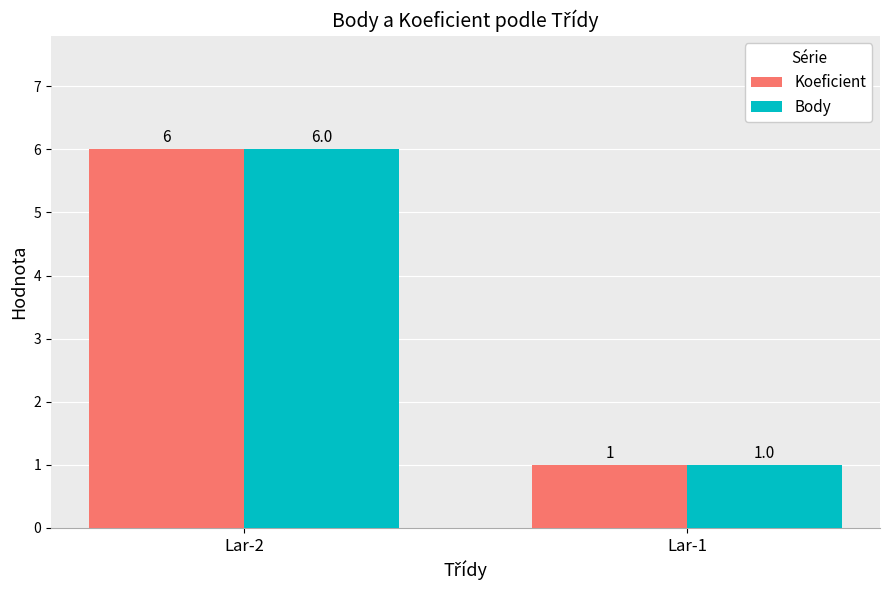

What is the sum of all Koeficient values?

7